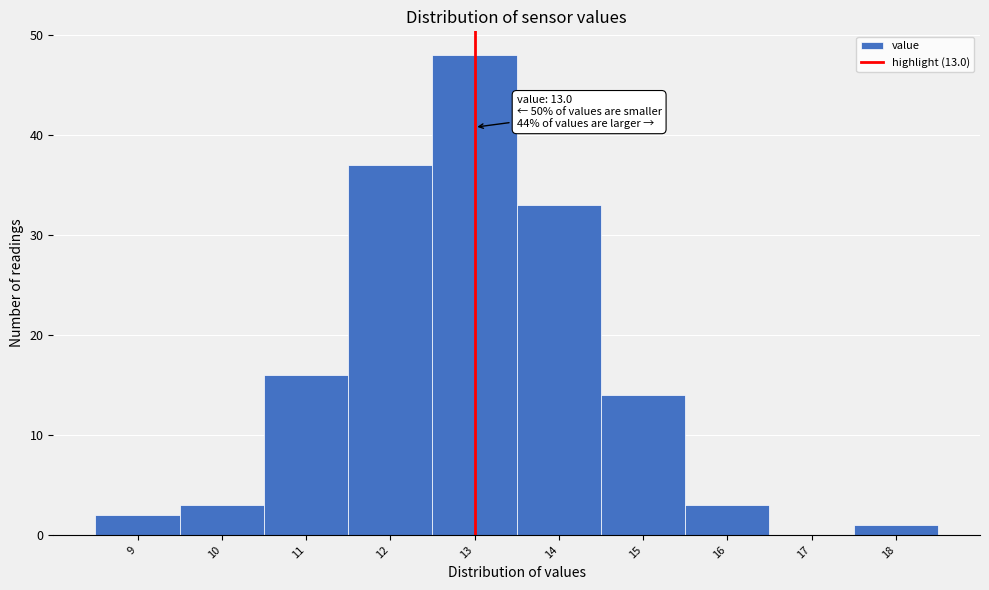

Over which range of the x-axis is the bar tallest?

12.5 to 13.5